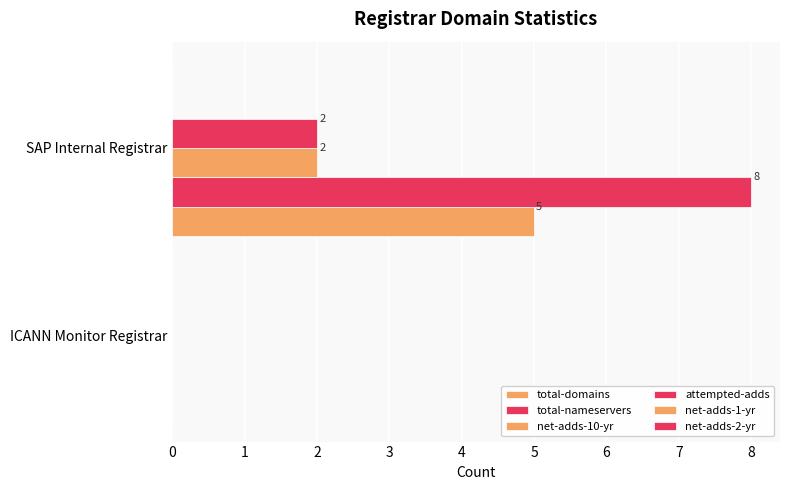

How many positive values does the total-domains series have?

1